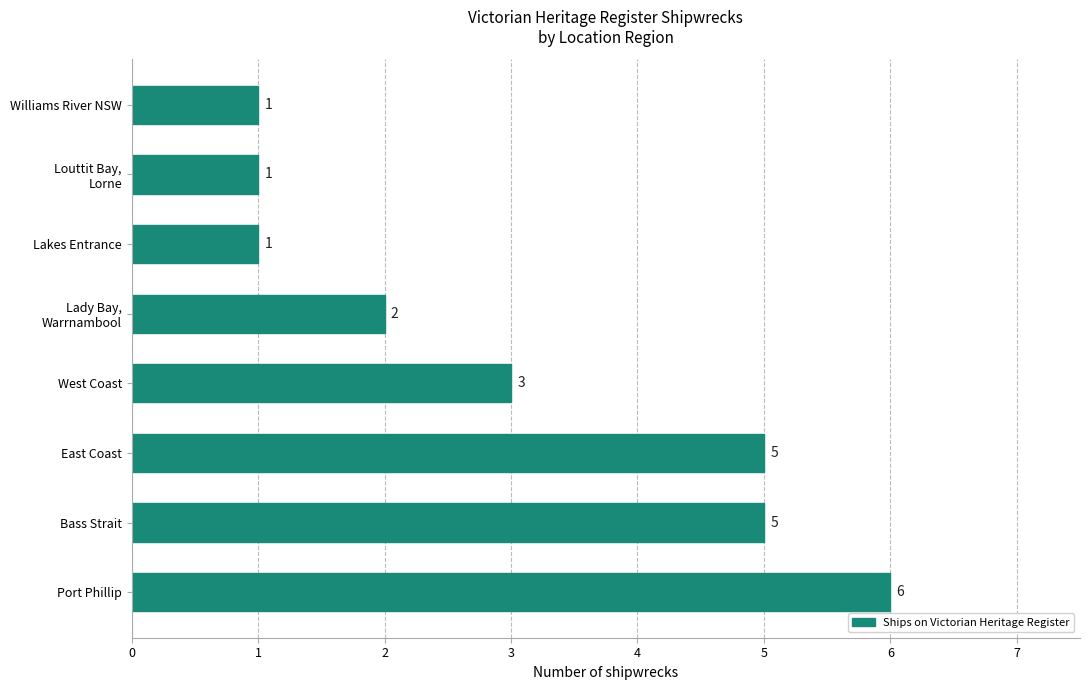

What is the change in value from Bass Strait to Lakes Entrance?

-4